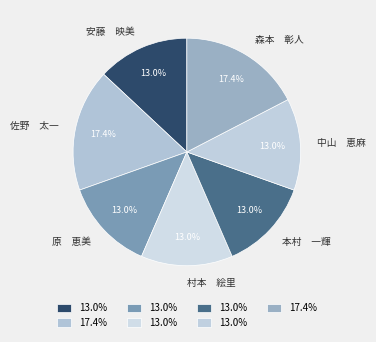

Does any single category account for the majority?

No